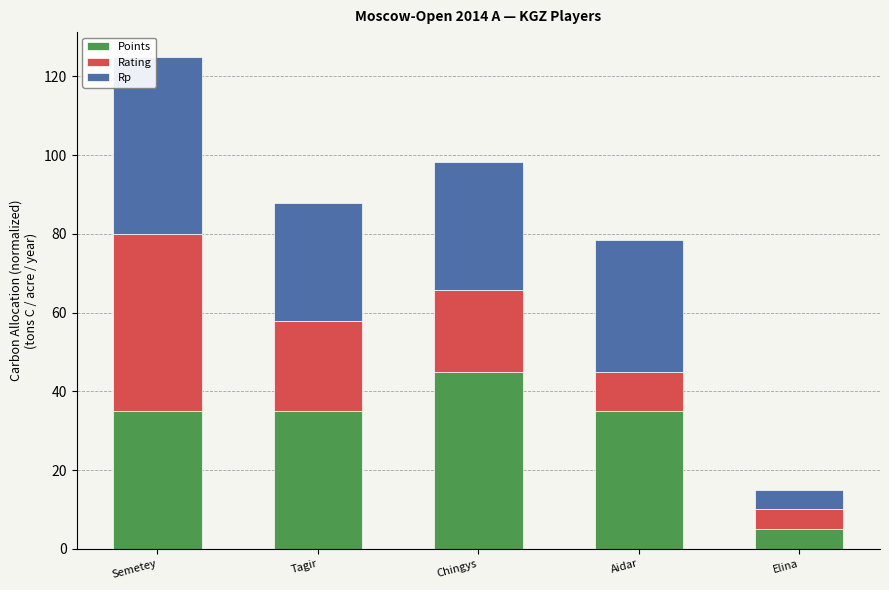

What is the minimum value for Points?

5.0